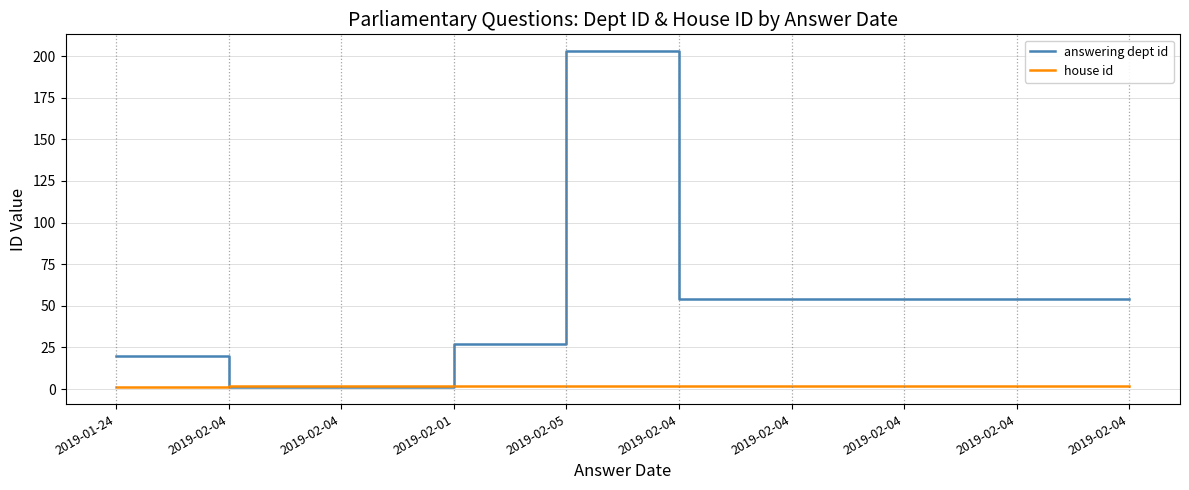

How many lines are shown in the chart?

2